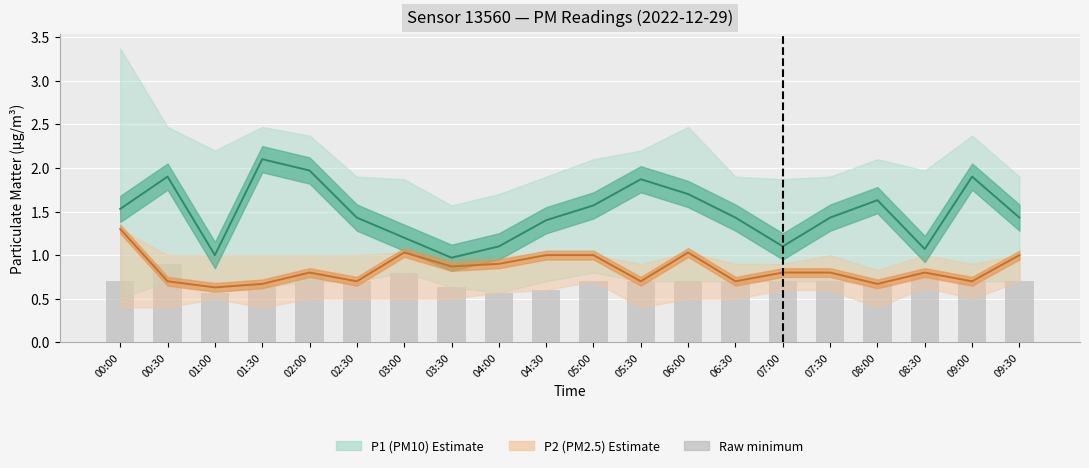

Reading left to right, list all the values displayed in this chart.

P1 (PM10): 00:00=1.5	00:30=1.9	01:00=1.0	01:30=2.1	02:00=2.0	02:30=1.4	03:00=1.2	03:30=1.0	04:00=1.1	04:30=1.4	05:00=1.6	05:30=1.9	06:00=1.7	06:30=1.4	07:00=1.1	07:30=1.4	08:00=1.6	08:30=1.1	09:00=1.9	09:30=1.4
P2 (PM2.5): 00:00=1.3	00:30=0.7	01:00=0.6	01:30=0.7	02:00=0.8	02:30=0.7	03:00=1.0	03:30=0.9	04:00=0.9	04:30=1.0	05:00=1.0	05:30=0.7	06:00=1.0	06:30=0.7	07:00=0.8	07:30=0.8	08:00=0.7	08:30=0.8	09:00=0.7	09:30=1.0